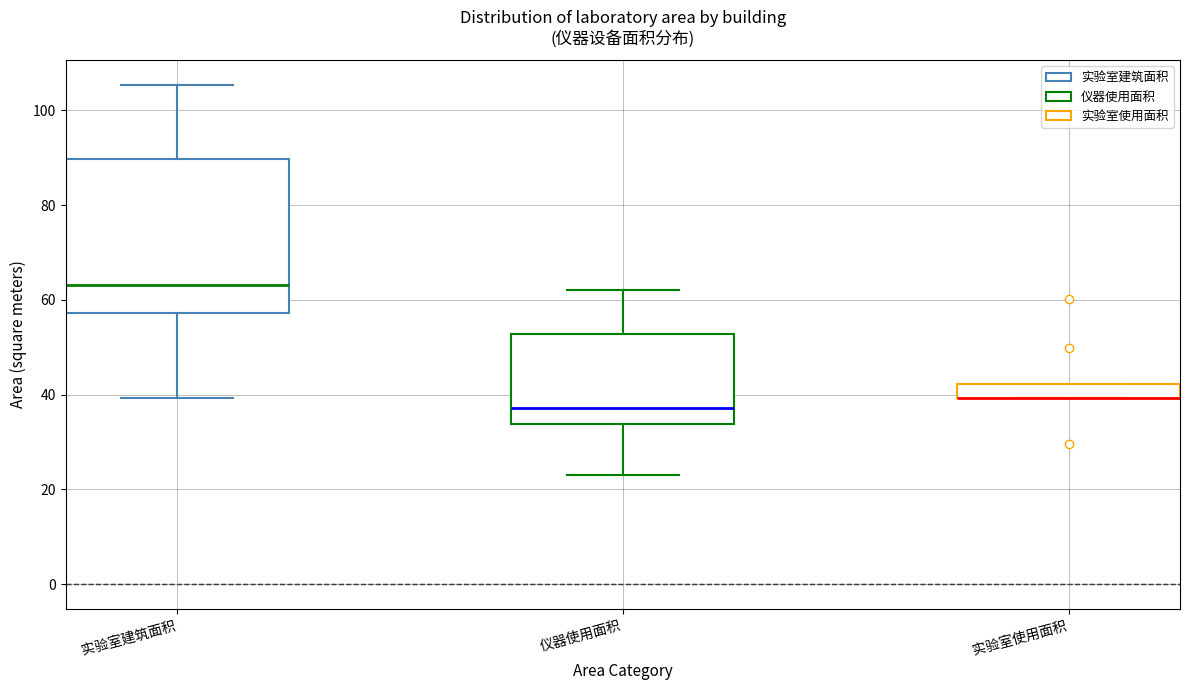

Where is the upper edge of the box for 实验室使用面积 on the y-axis? The values are not printed on the chart, so give them approximately, as read against the axis.

42